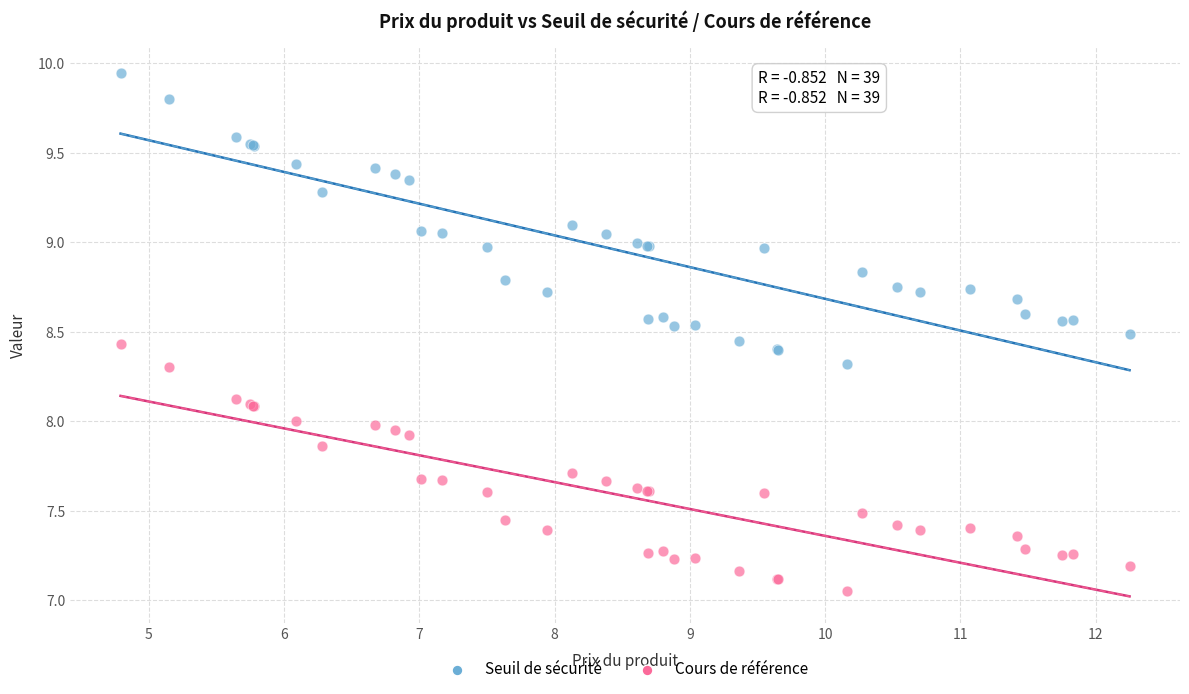

What are all the series names shown in the legend?

Seuil de sécurité, Cours de référence